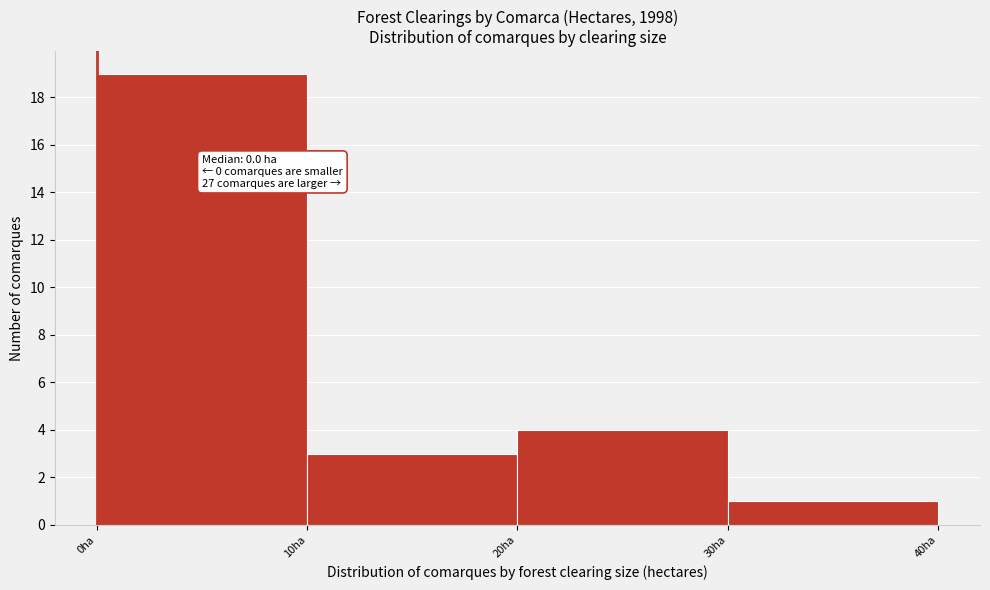

Which range on the x-axis has the tallest bar?

0 to 10